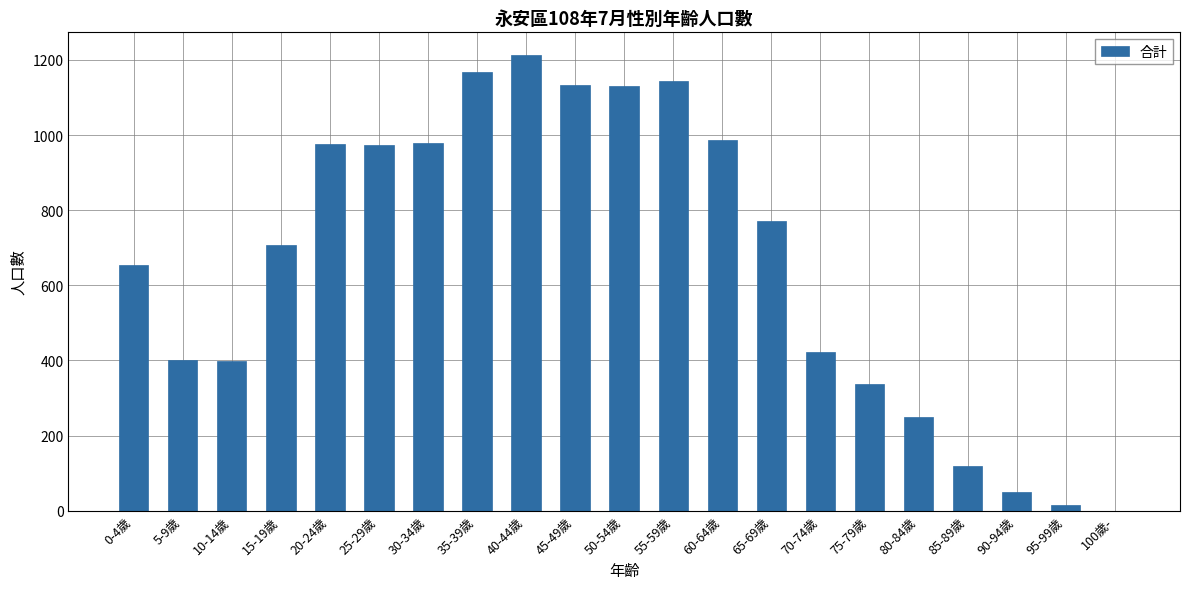

Is it true that the value at 90-94歲 is 49?

True